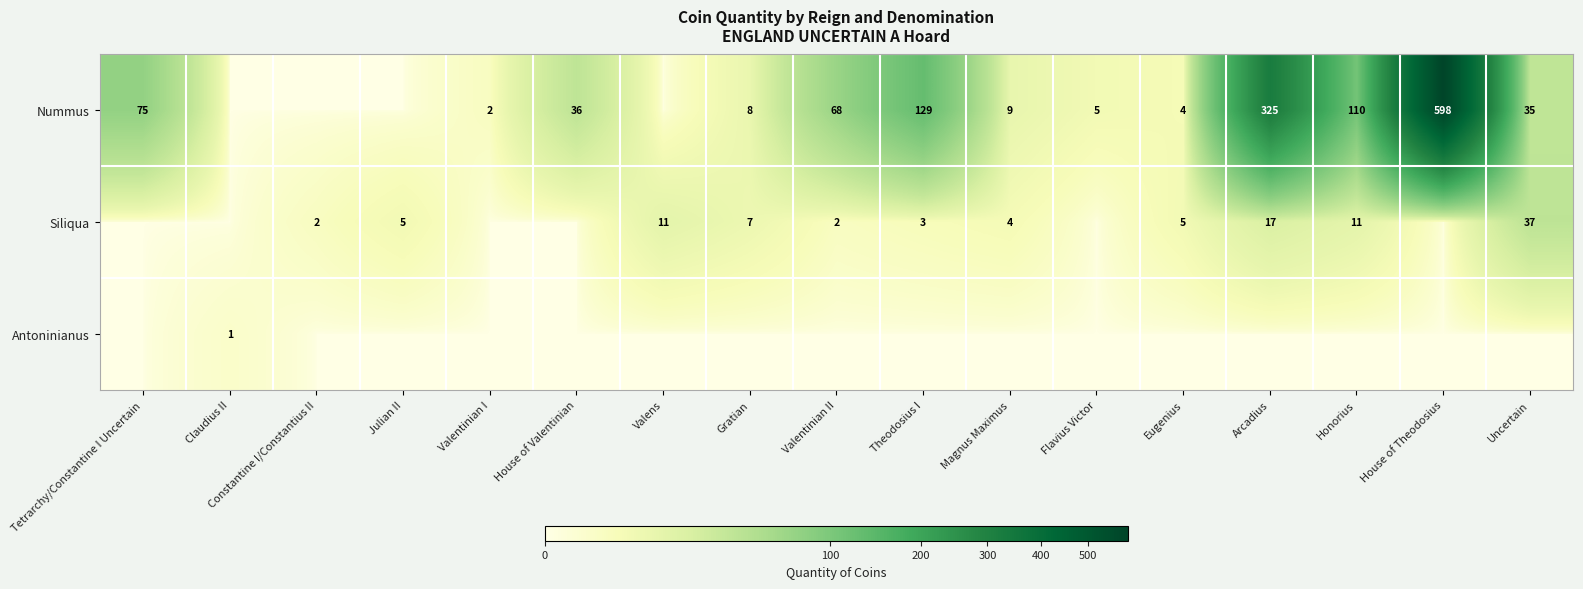

Which category has the highest value across all series?

House of Theodosius